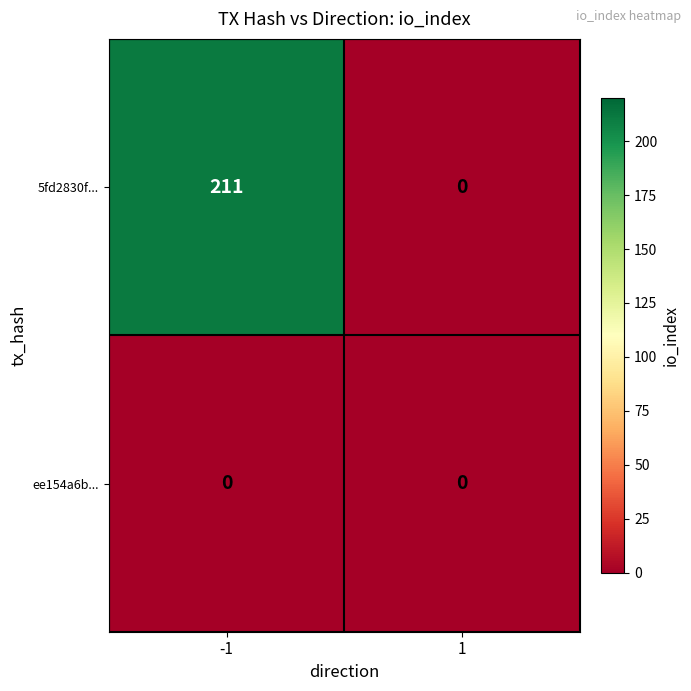

The value of 5fd2830f... at -1 is 211. True or false?

True